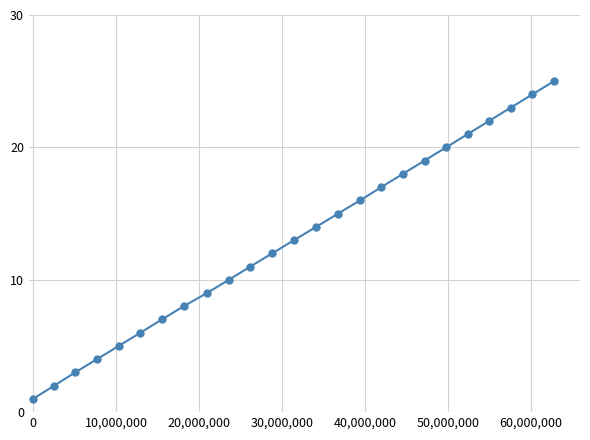

What is the difference between the maximum and minimum values?

24